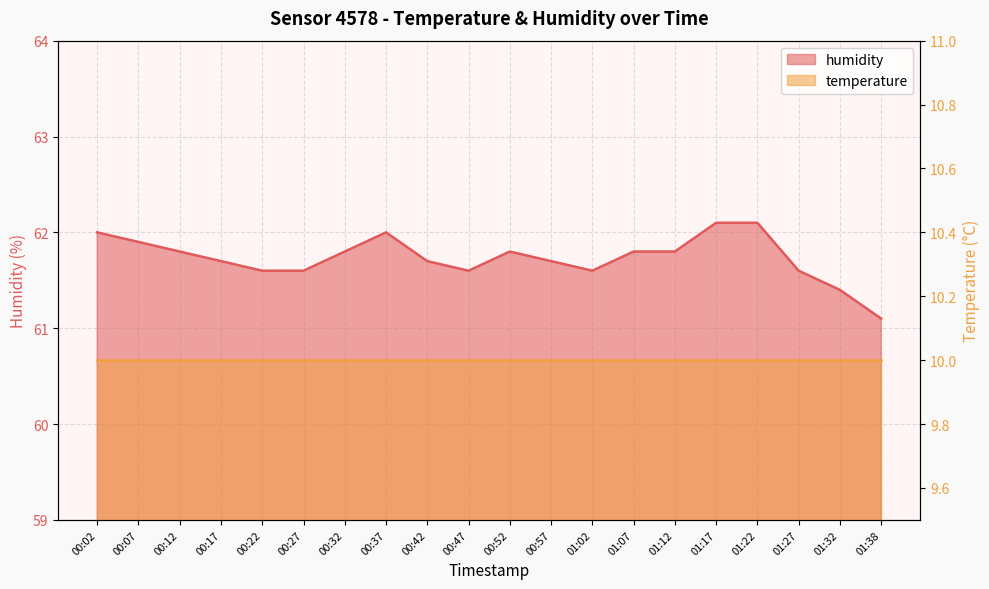

How many interior local peaks (higher than both neighbors) does the data have?

2